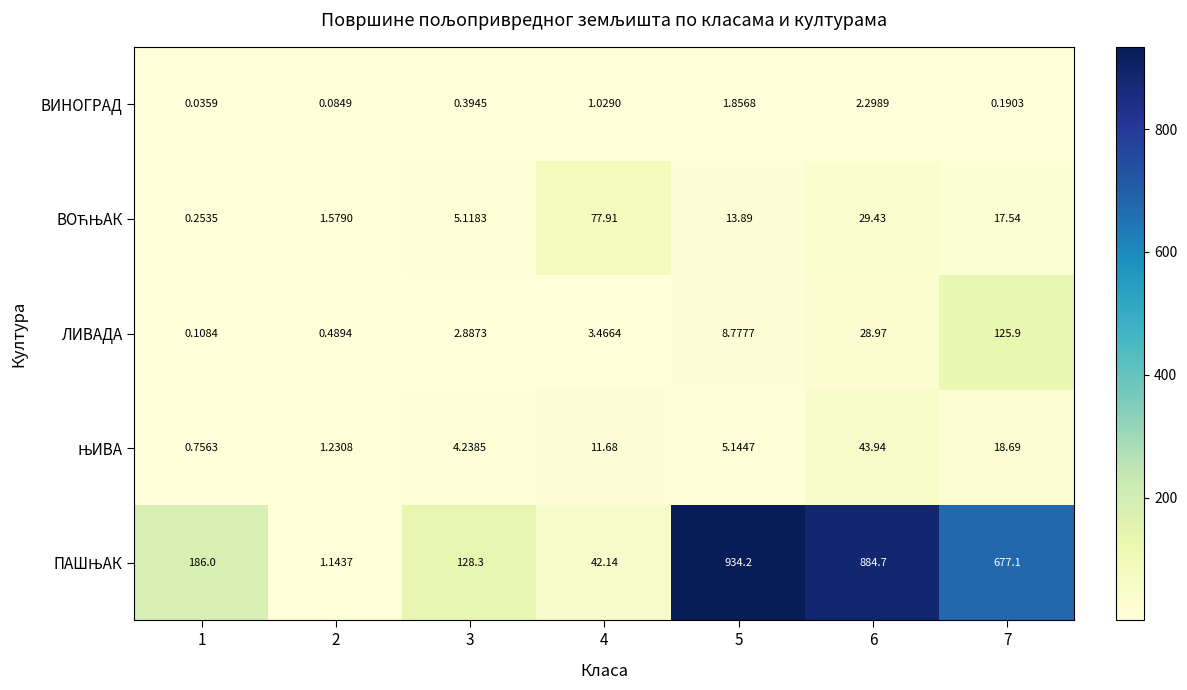

What is the total value across all series at 1?

187.2